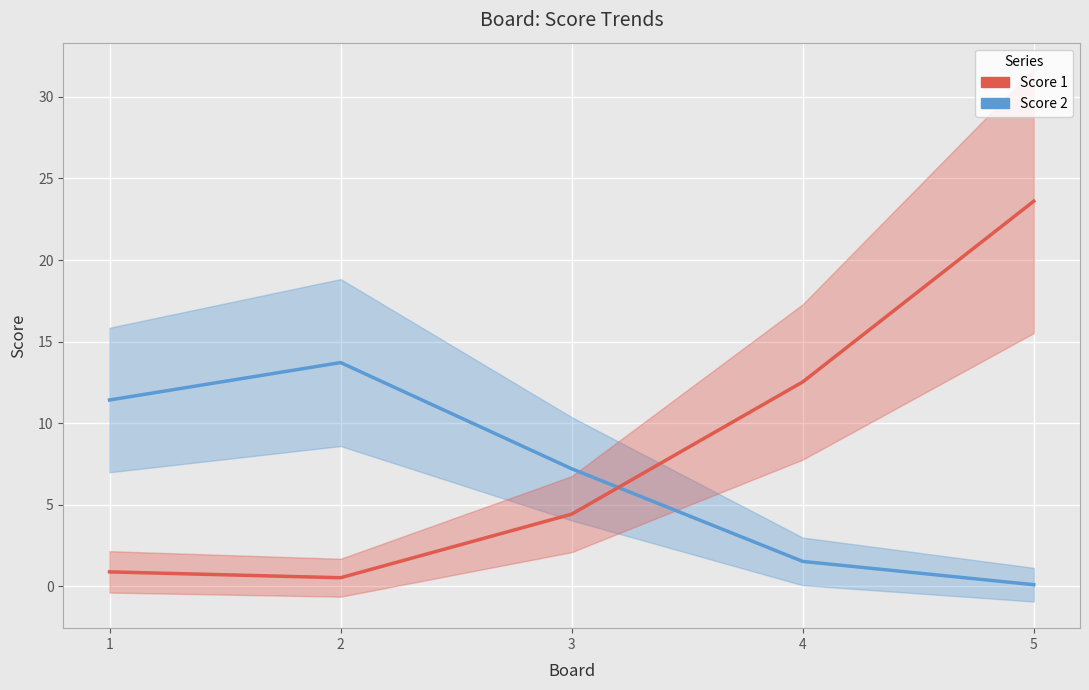

What is the average value of the Score 2 series?

6.8